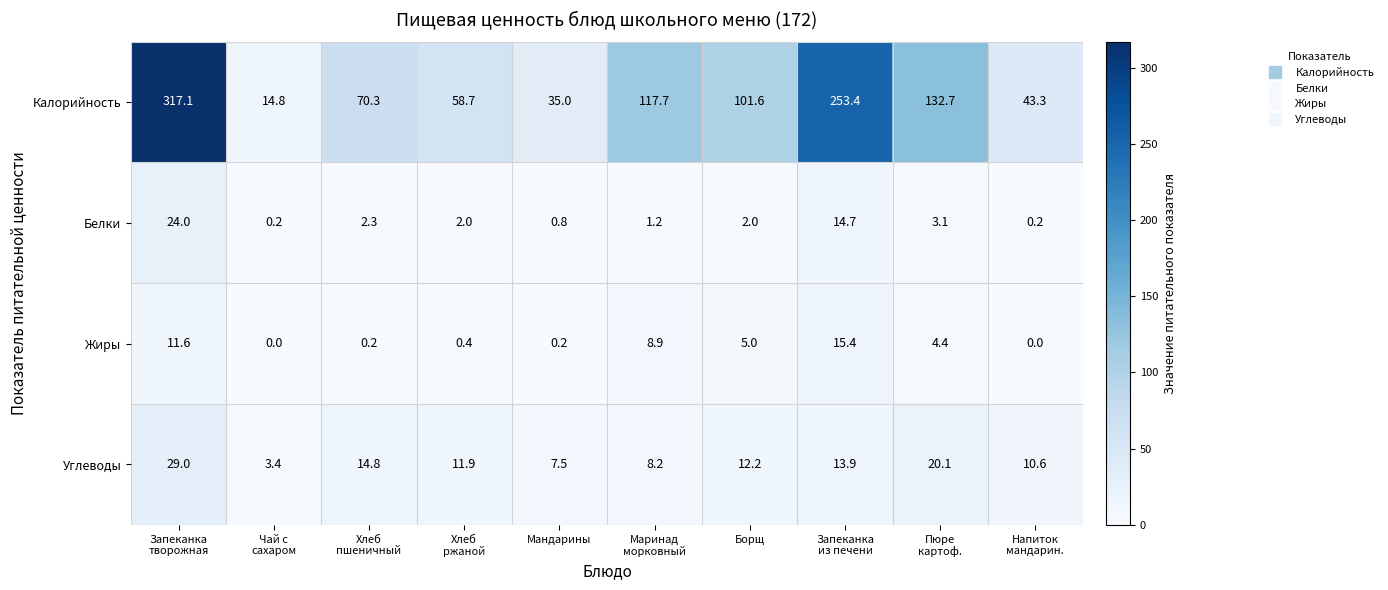

What is the difference between the maximum and minimum values in the Калорийность series?

302.3